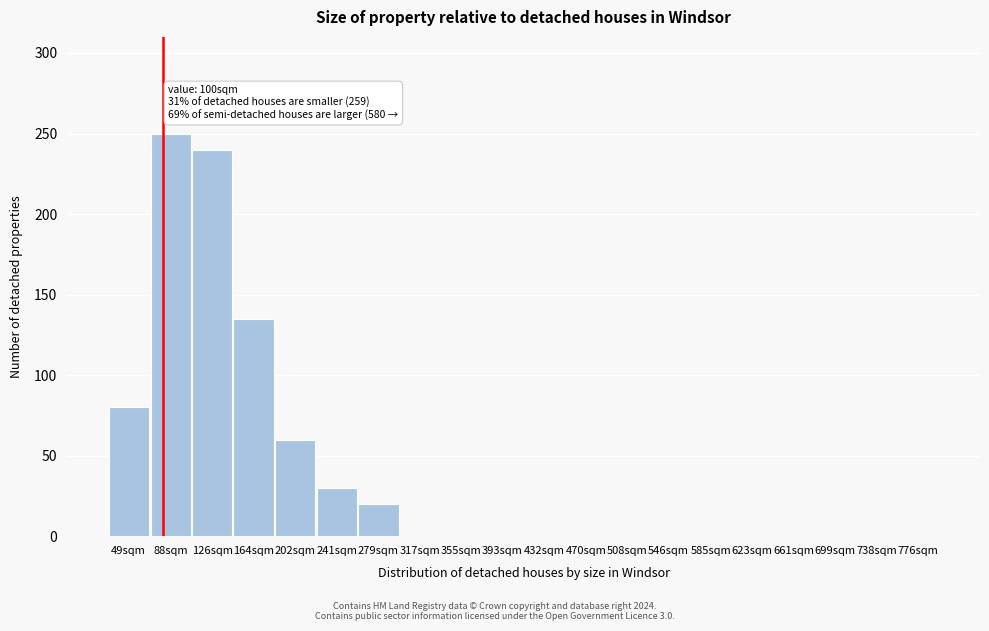

Reading right to left, extract all data points from this chart.

776sqm=0	738sqm=0	699sqm=0	661sqm=0	623sqm=0	585sqm=0	546sqm=0	508sqm=0	470sqm=0	432sqm=0	393sqm=0	355sqm=0	317sqm=0	279sqm=20	241sqm=30	202sqm=60	164sqm=135	126sqm=240	88sqm=250	49sqm=80